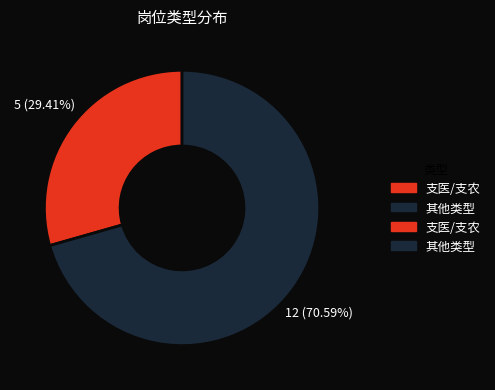

Is there any slice that represents more than half of the pie?

Yes